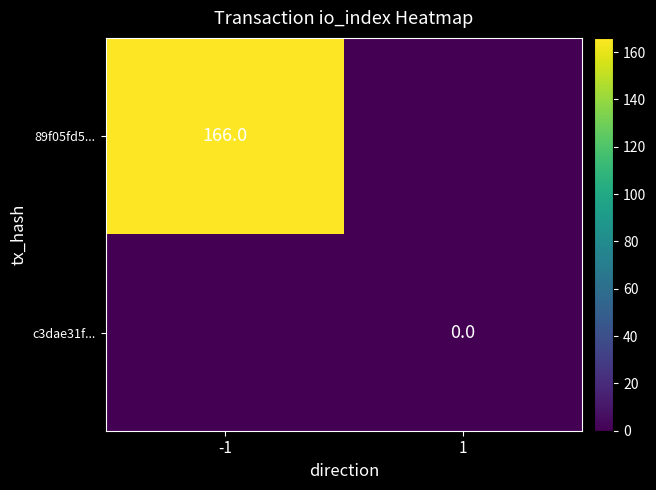

The 89f05fd5... series shows 166 at -1. True or false?

True